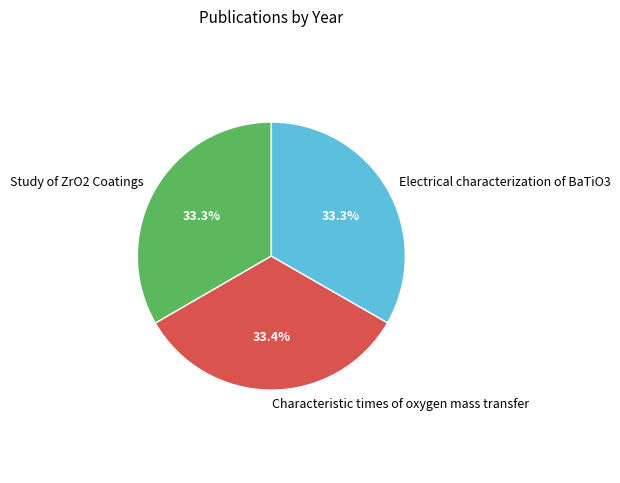

Does Electrical characterization of BaTiO3 account for over 50% of the chart?

No